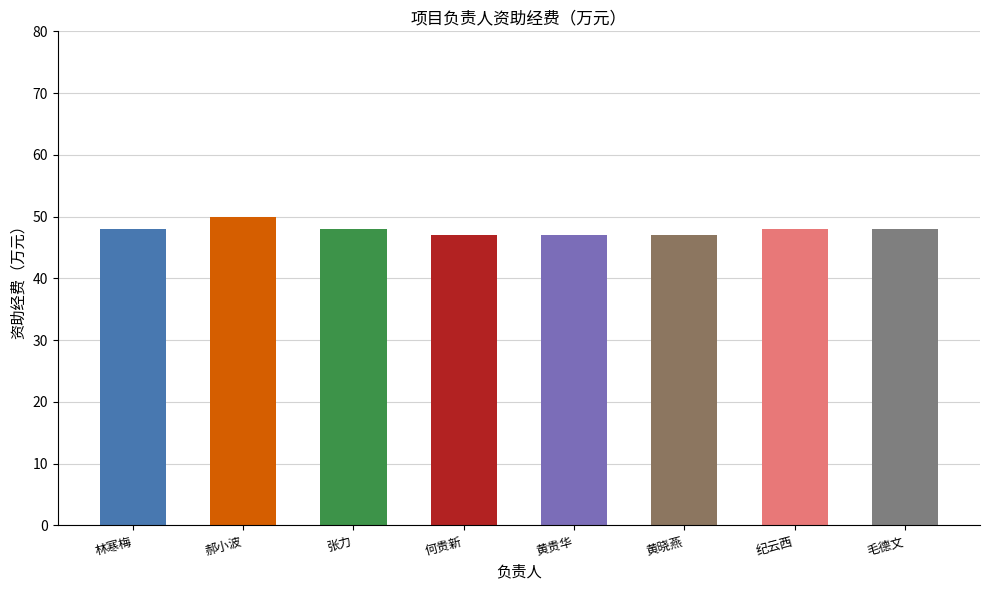

What value does the data have at 纪云西?

48